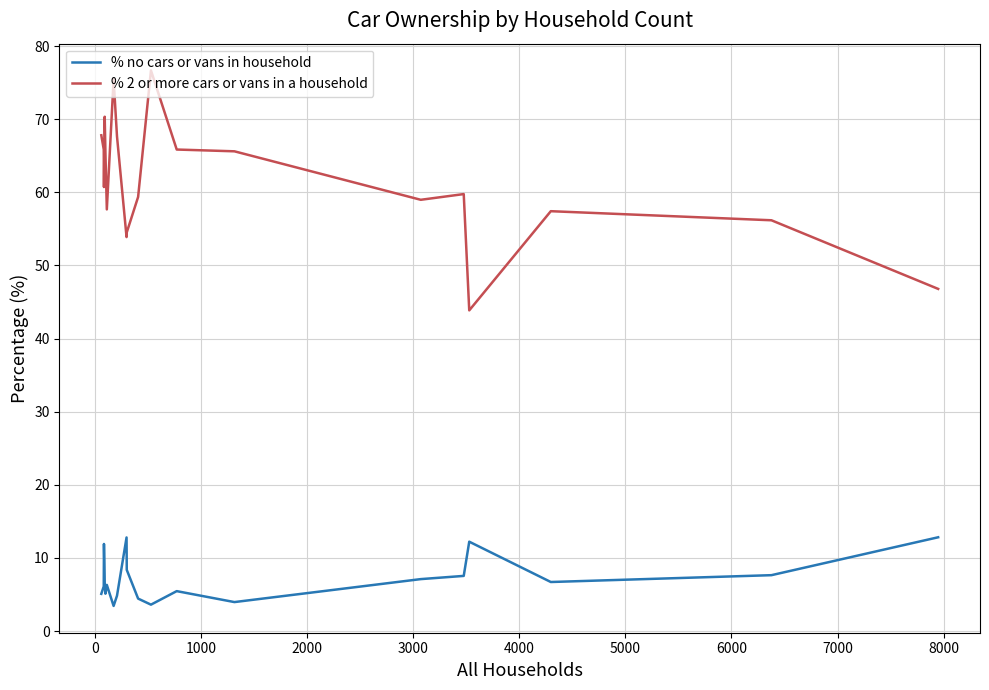

What is the difference between the maximum and minimum values in the % no cars or vans in household series?

9.4